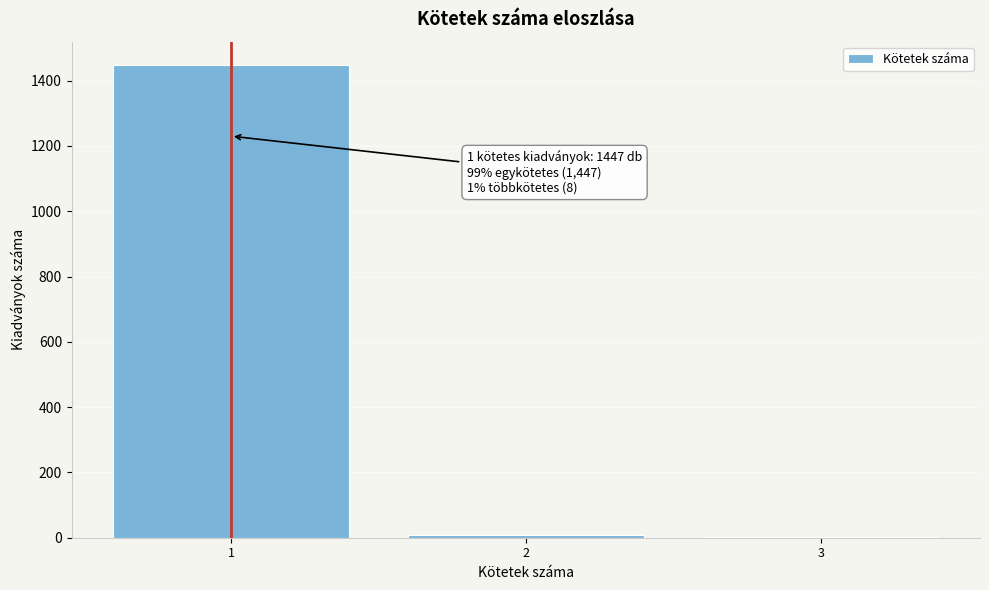

Which range on the x-axis has the tallest bar?

0.5 to 1.5